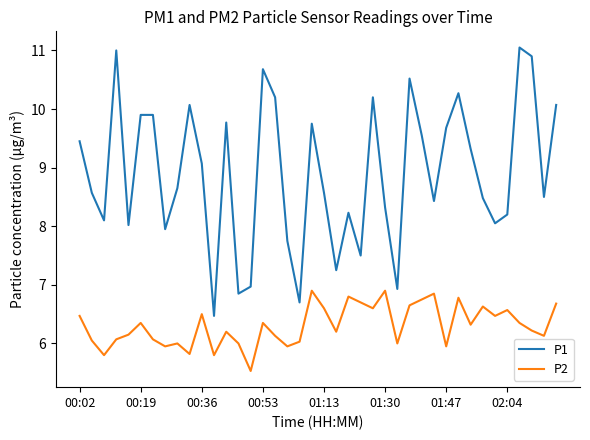

How many lines are shown in the chart?

2